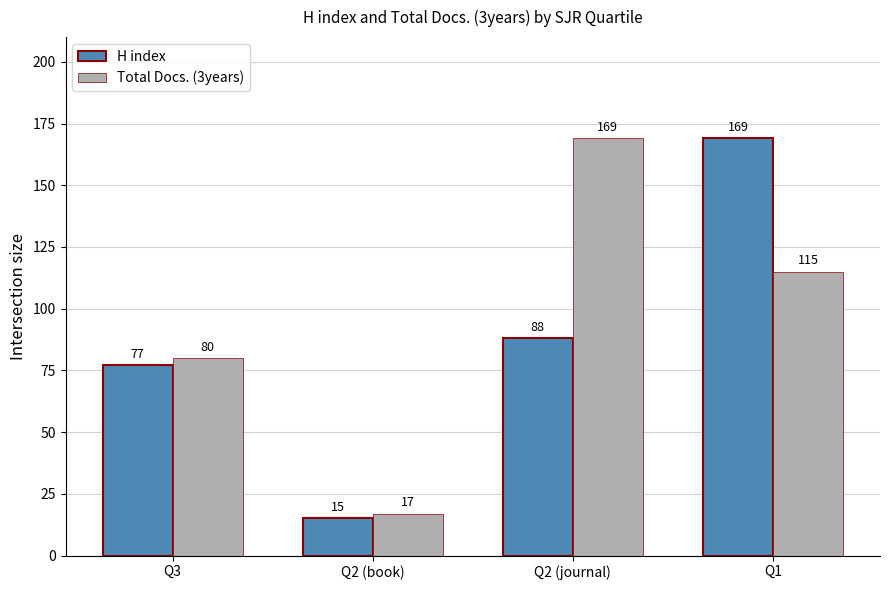

List the series in order of their overall mean, highest first.

Total Docs. (3years), H index